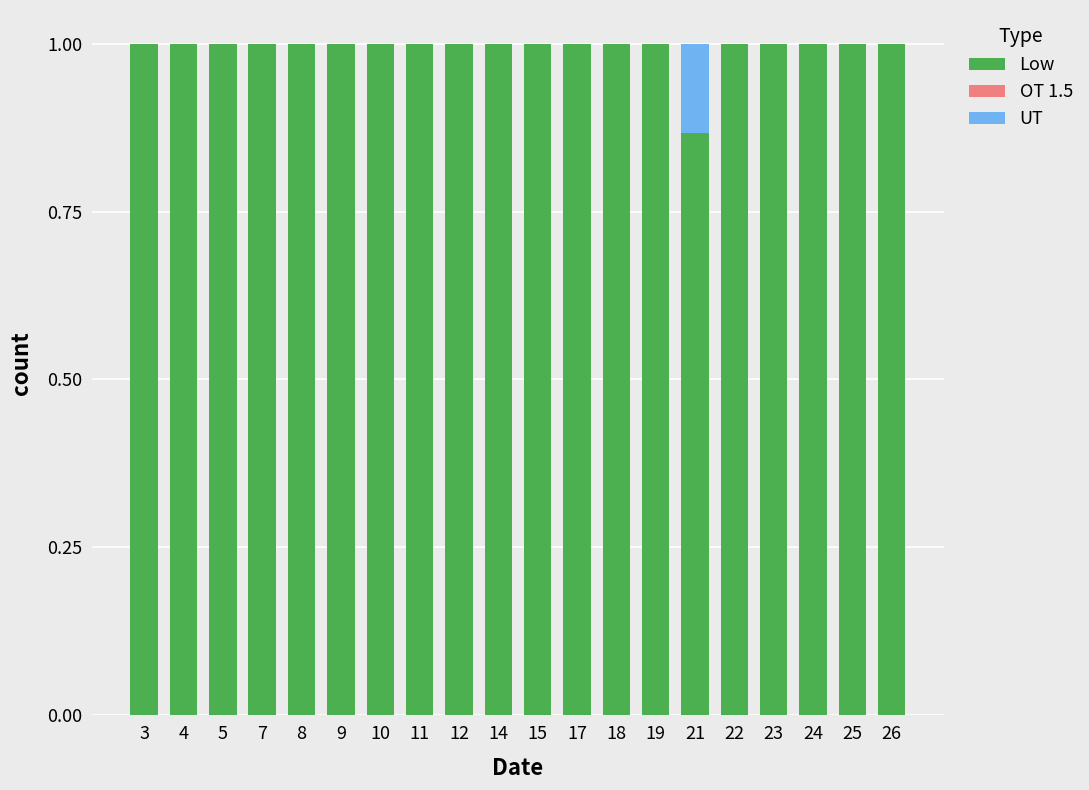

What is the sum of the Low values at 7 and 8?

2.0